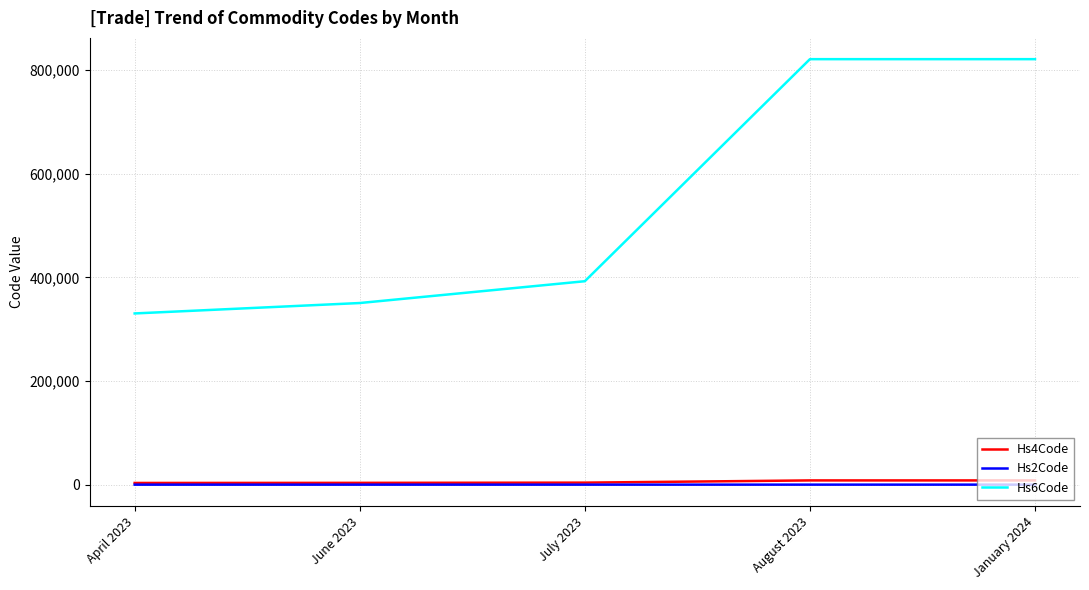

At how many categories does at least one series exceed 150234?

5